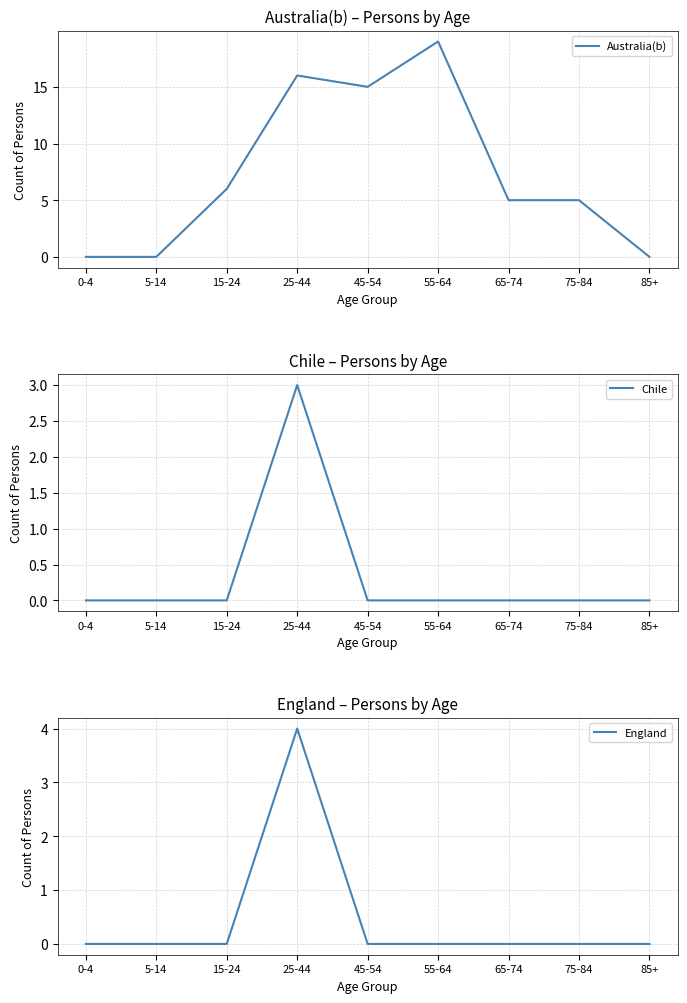

True or false: England and Chile intersect in this chart.

False